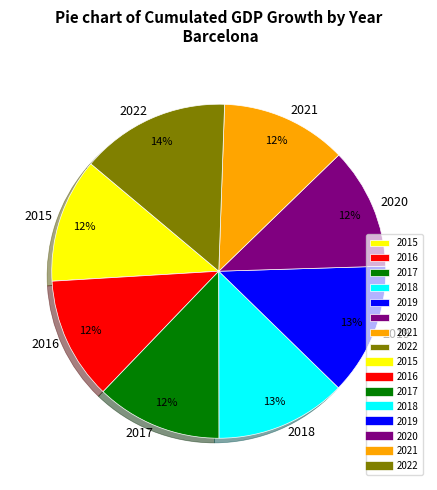

What is the largest slice in the pie chart?

2022